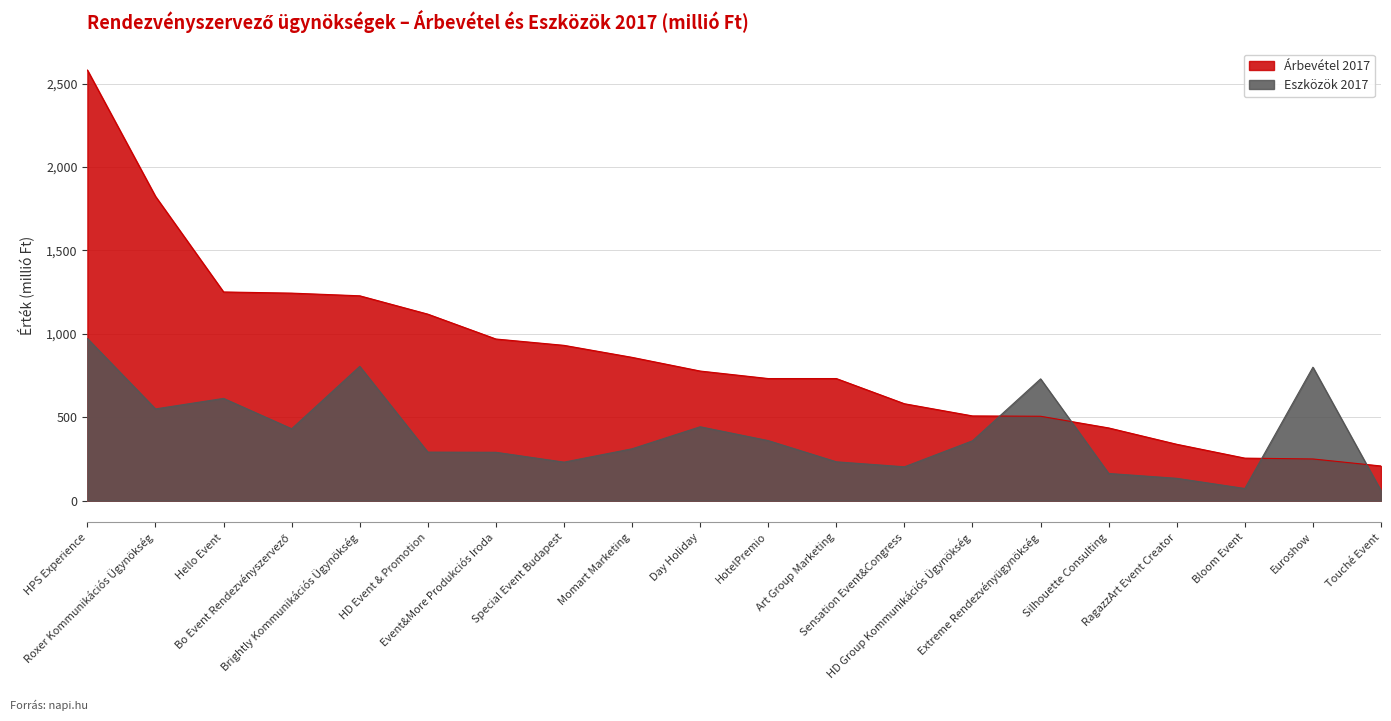

What is the value of the Árbevétel 2017 point at the 10th from the left?

777